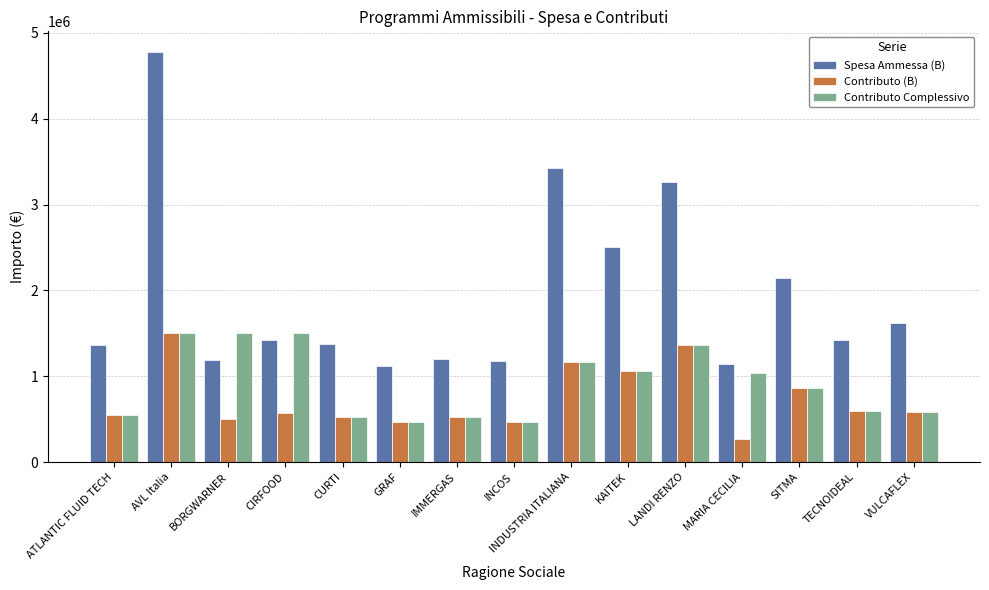

Are the bars grouped side by side (vs. stacked)?

Yes